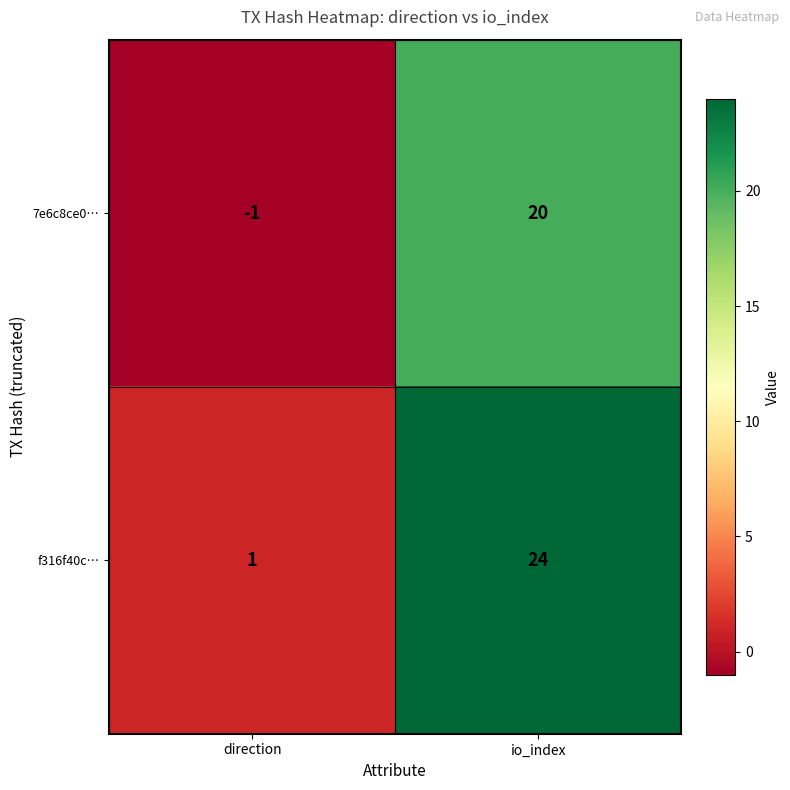

At which label is f316f40c… closest to 12?

direction